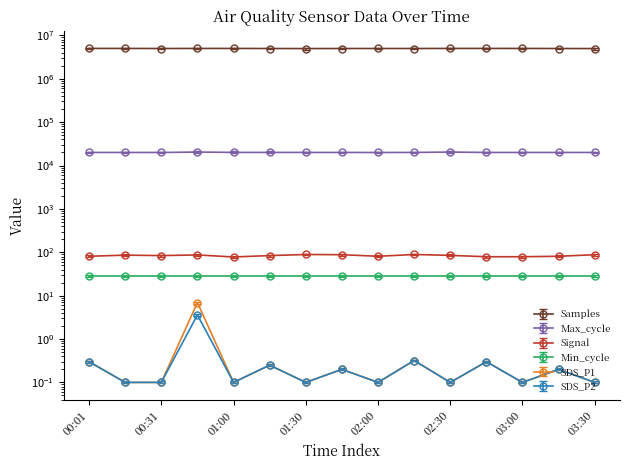

What are all the series names shown in the legend?

Samples, Max_cycle, Signal, SDS_P1, SDS_P2